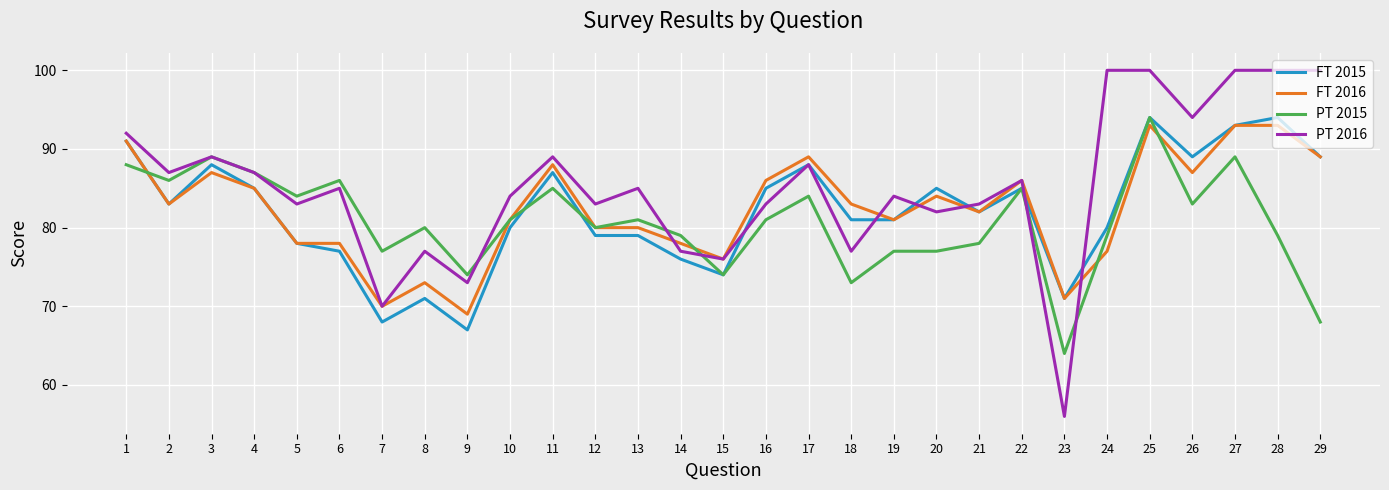

What is the approximate value of FT 2015 at 25?

94